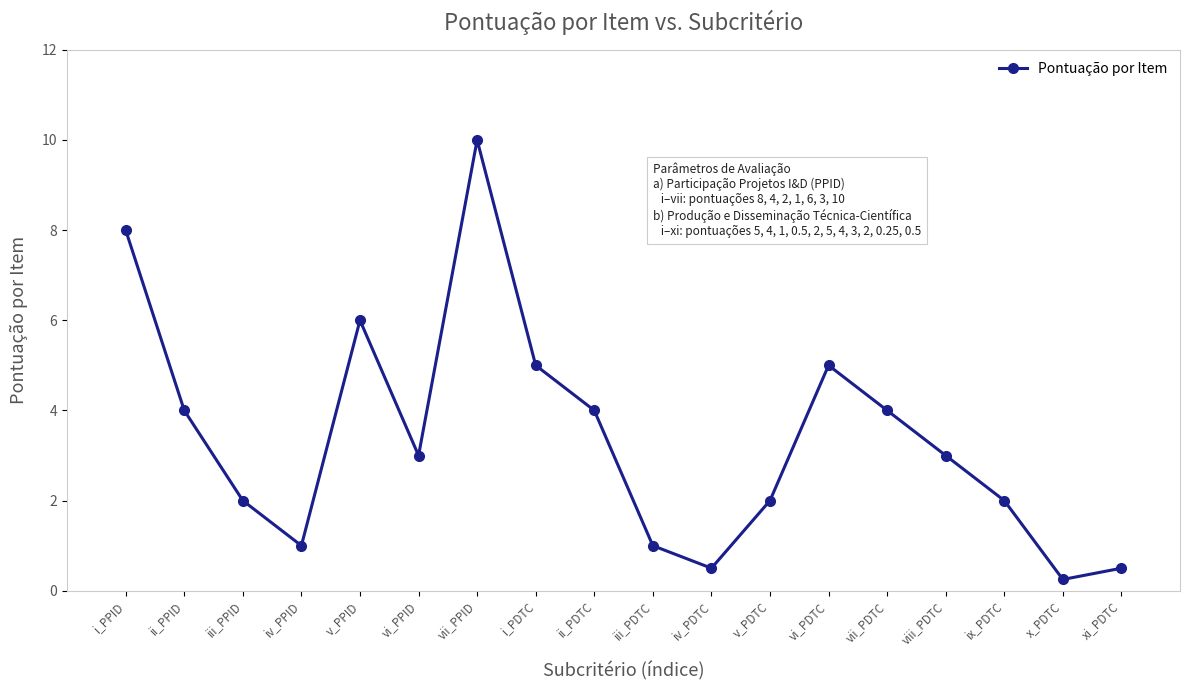

At which category does the data reach its first local peak?

v_PPID